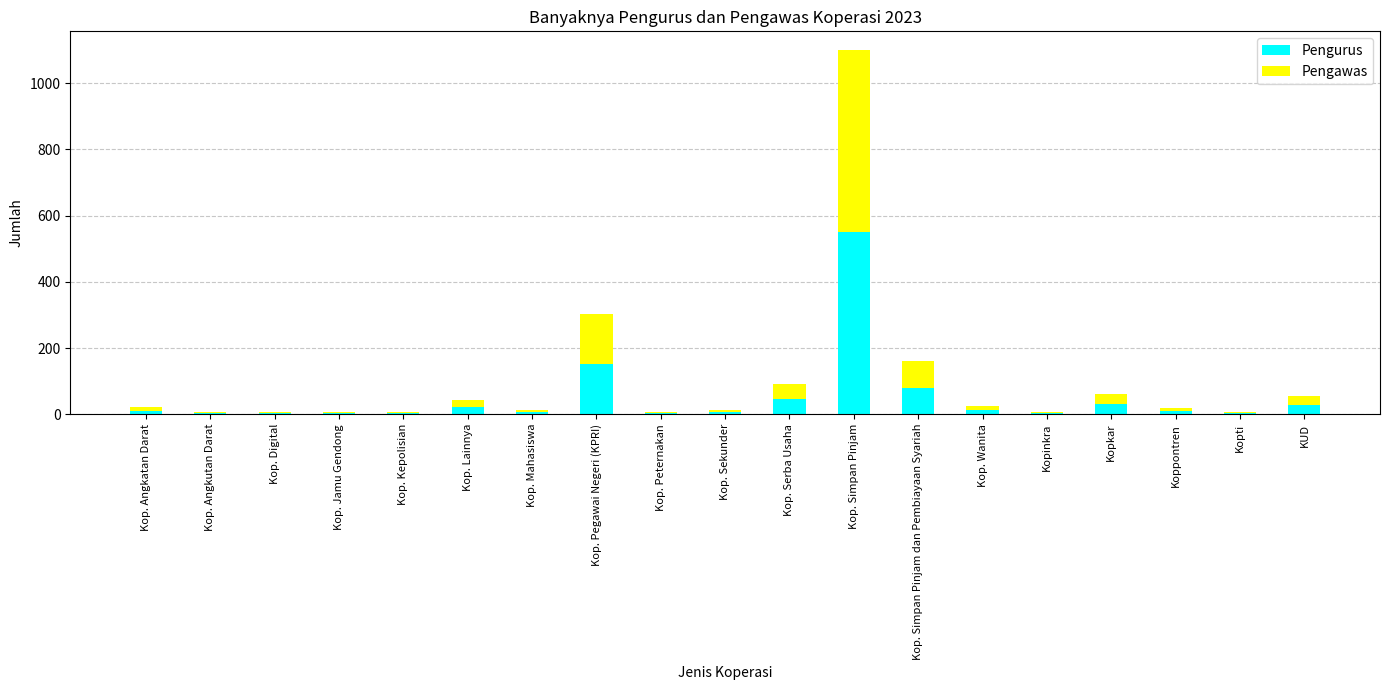

At which label is Pengurus closest to 277?

Kop. Pegawai Negeri (KPRI)